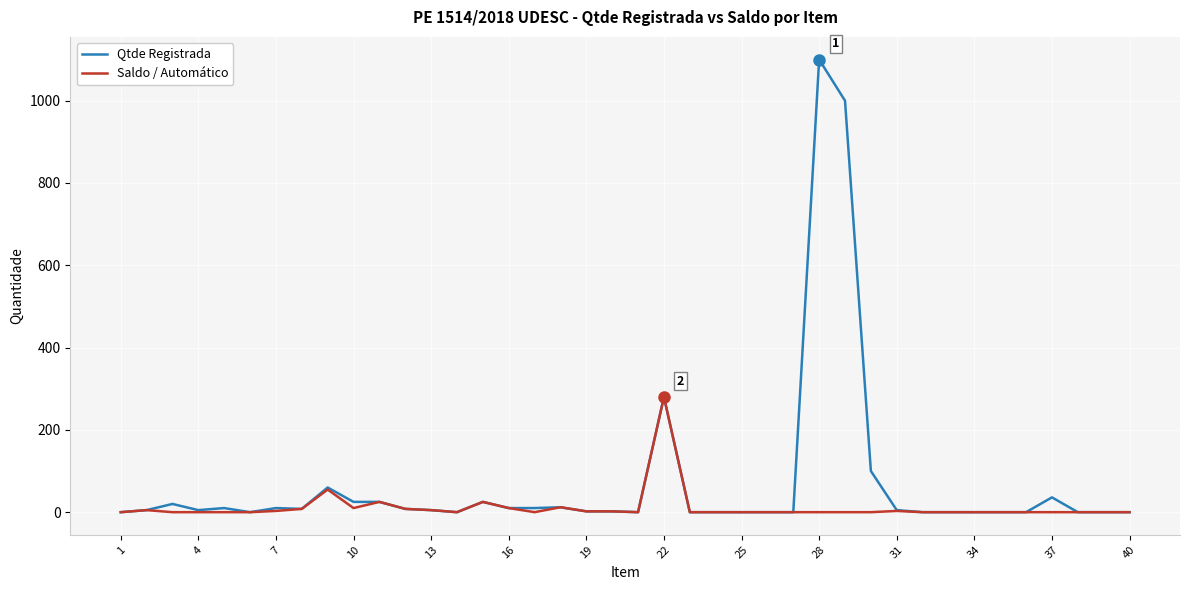

What is the maximum value shown in the chart?

1100